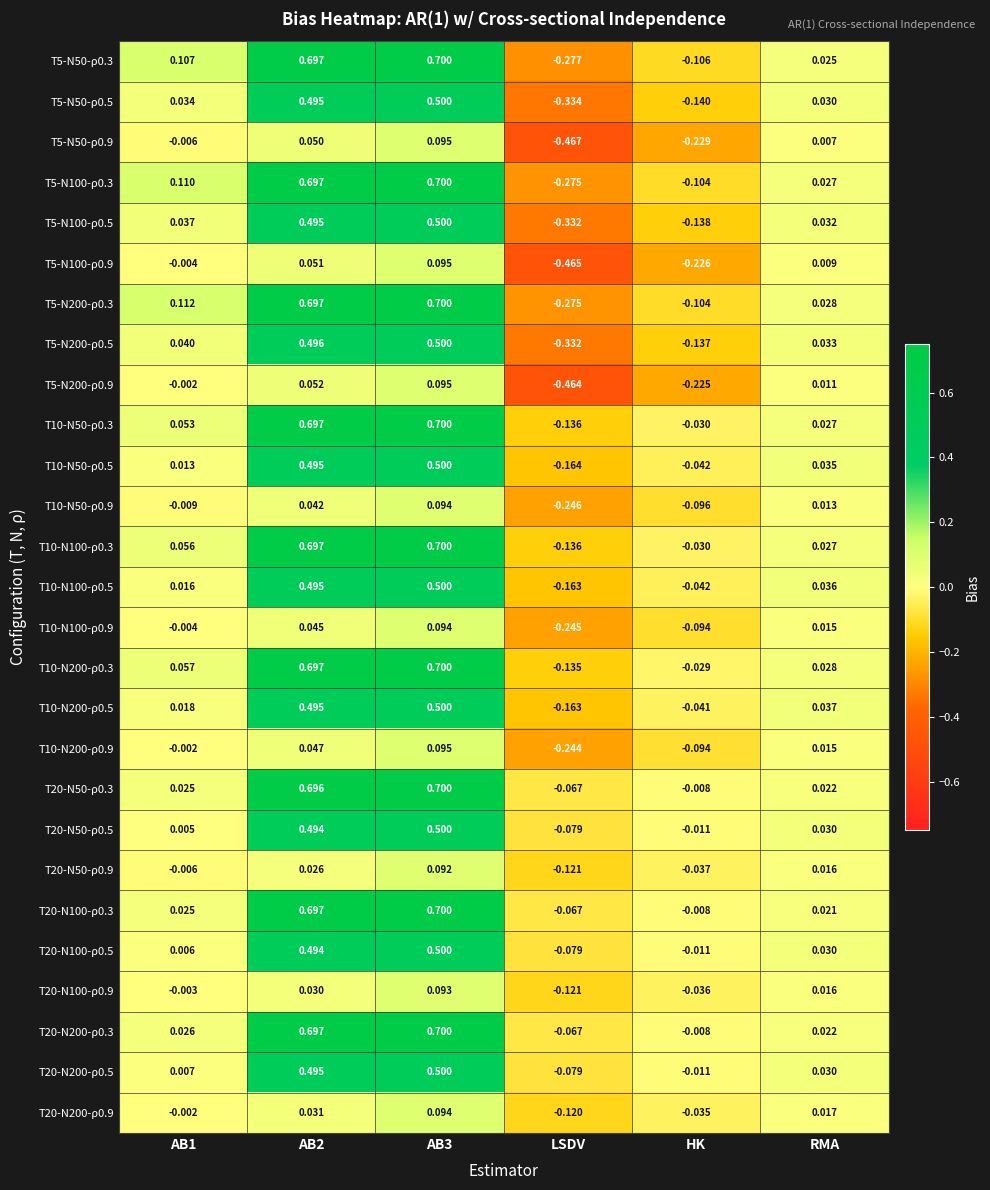

At which category does the chart reach its minimum across all series?

LSDV